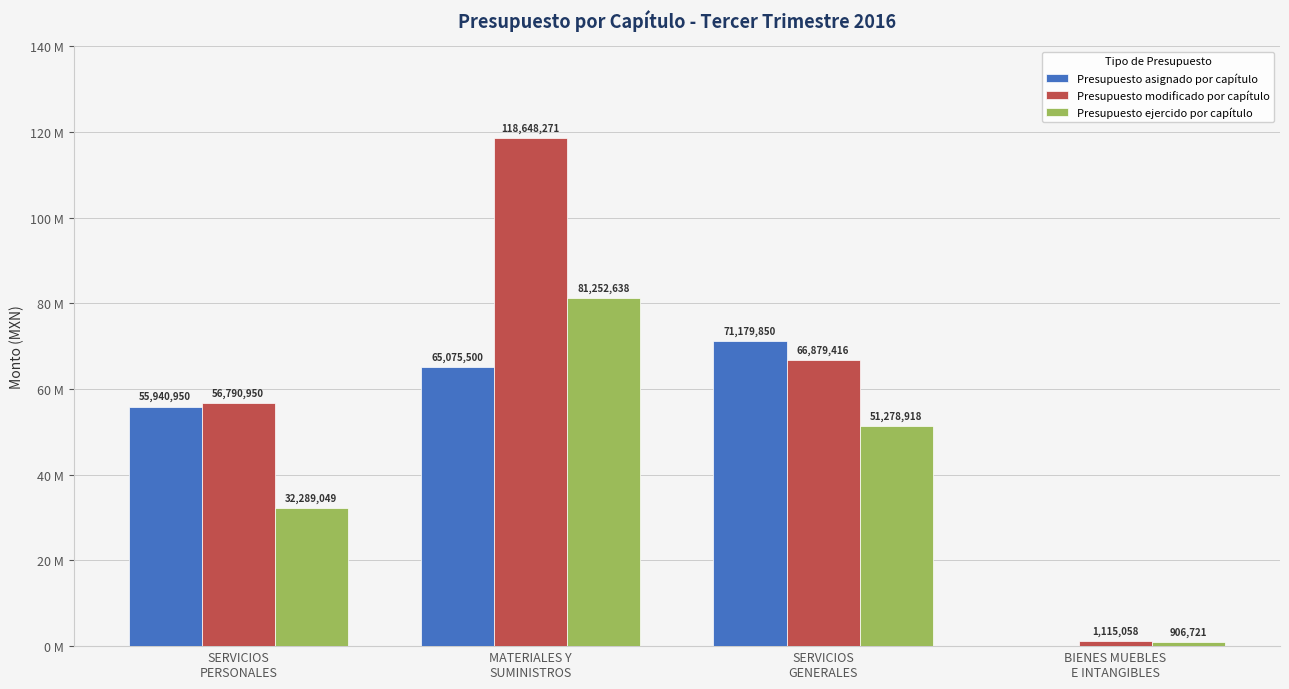

What is the label of the 1st bar from the left?

SERVICIOS
PERSONALES